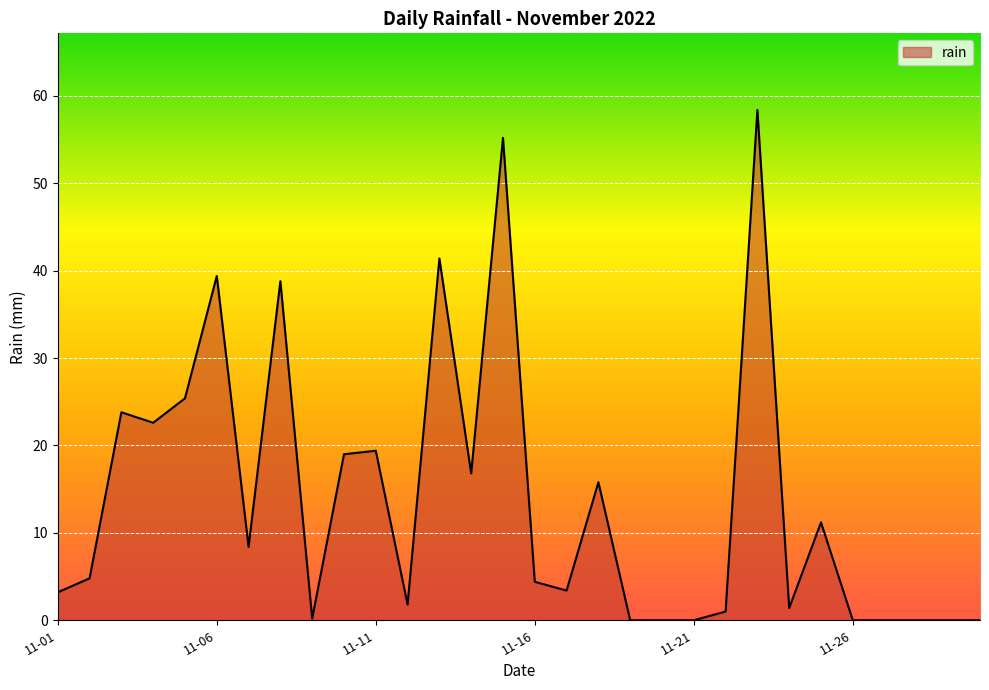

True or false: the data has more than 1 interior local peaks.

True